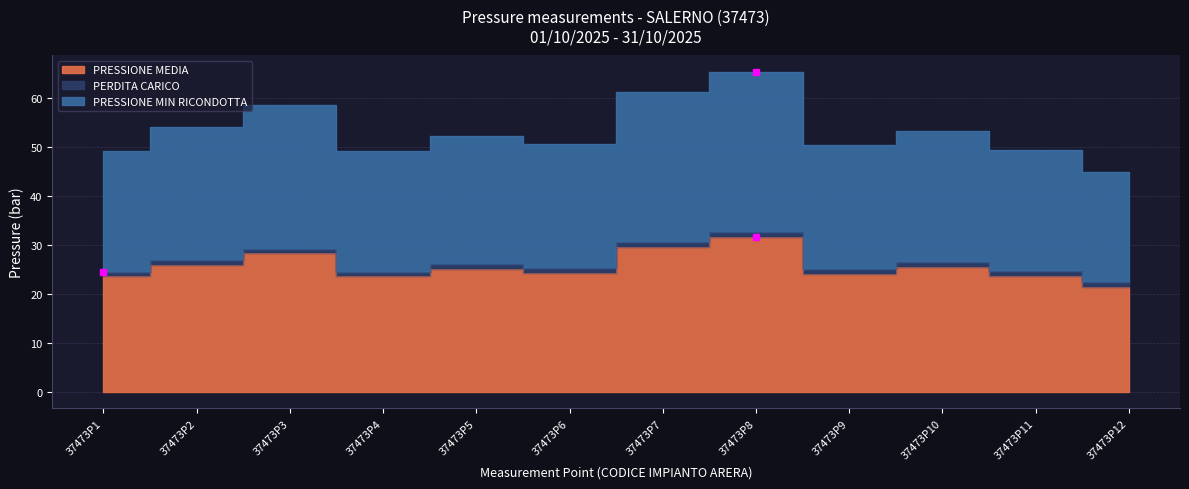

True or false: PRESSIONE MIN RICONDOTTA and PRESSIONE MEDIA intersect in this chart.

False